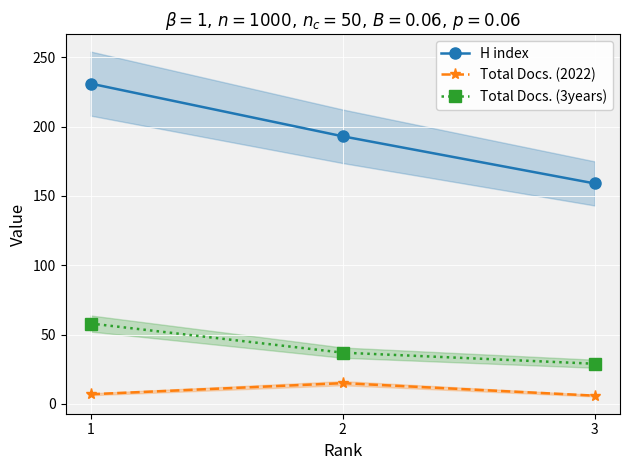

The Total Docs. (2022) series shows 10 at 3. True or false?

False